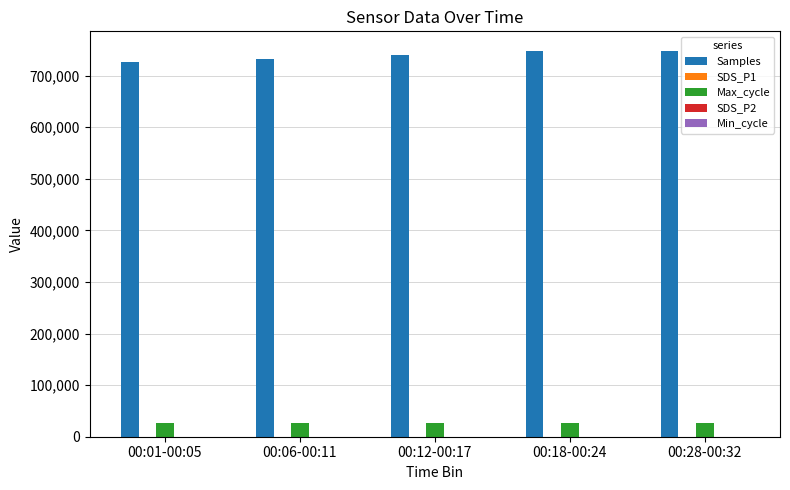

Which series has the largest total across all categories?

Samples